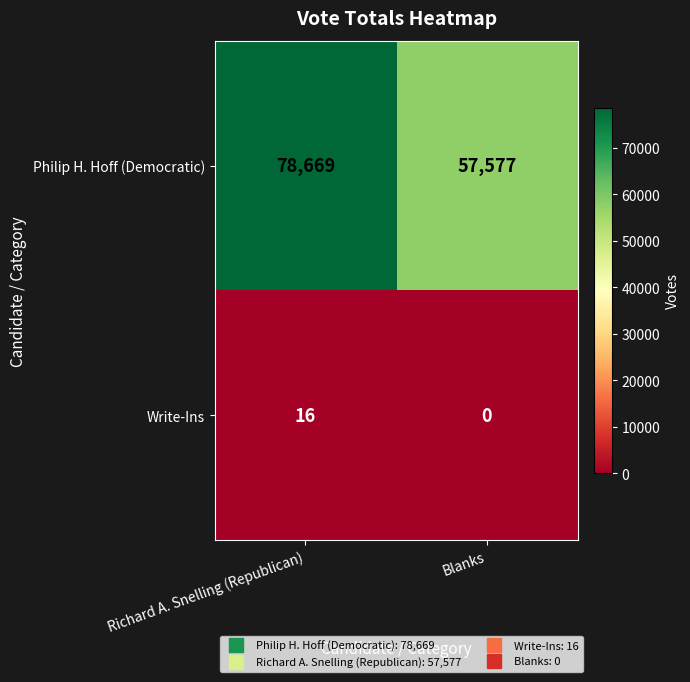

What is the minimum value for Philip H. Hoff (Democratic)?

57577